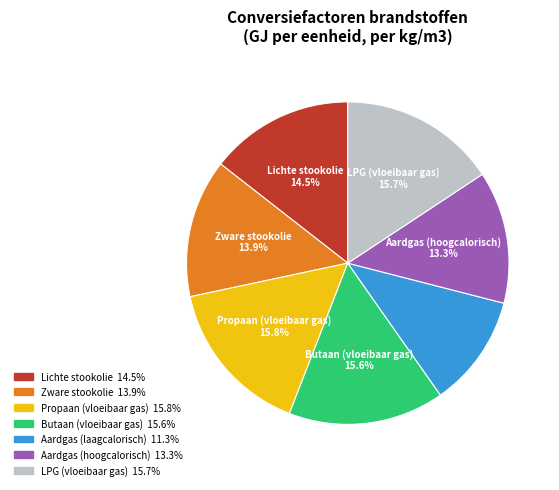

Combined, do Propaan (vloeibaar gas) and Lichte stookolie account for over 50%?

No